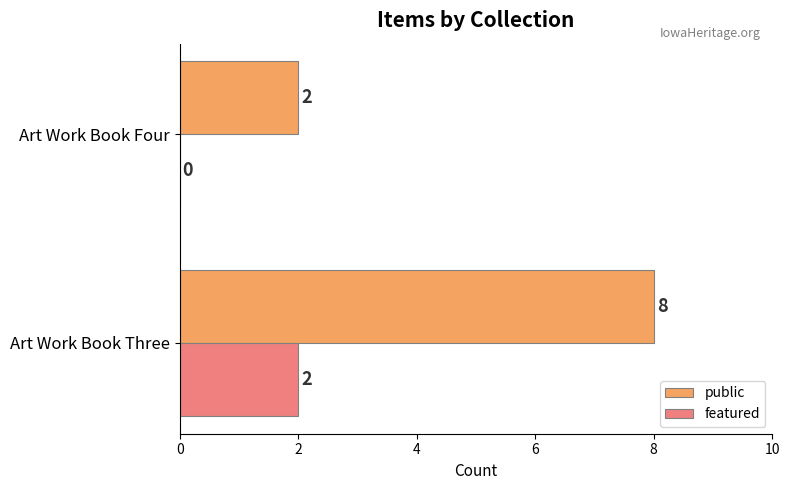

What is the sum of the public values at Art Work Book Three and Art Work Book Four?

10